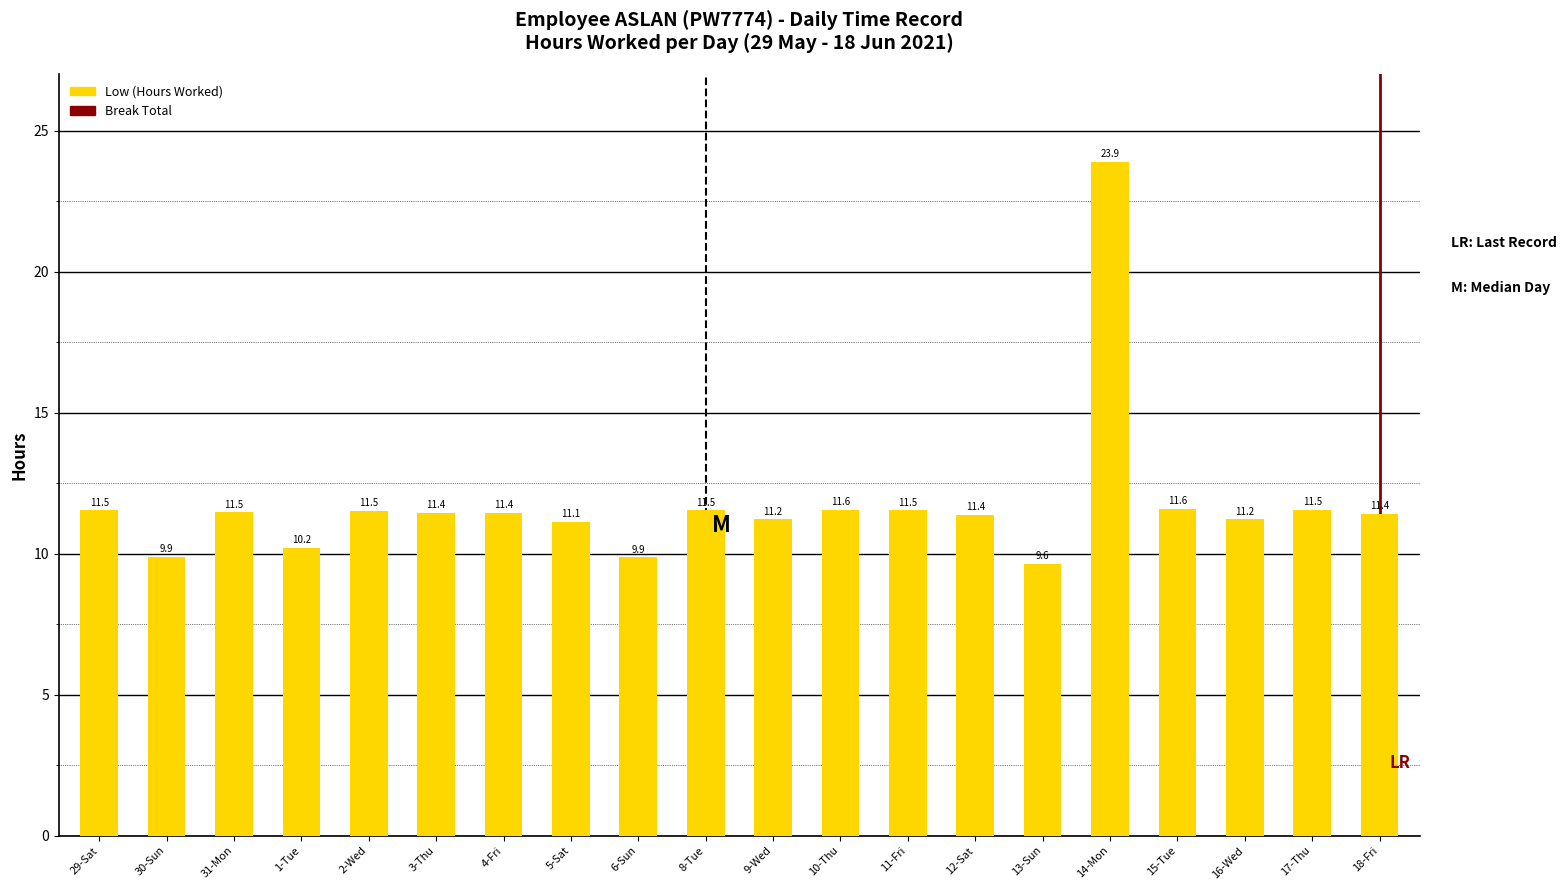

What is the label of the 13th bar from the left?

11-Fri